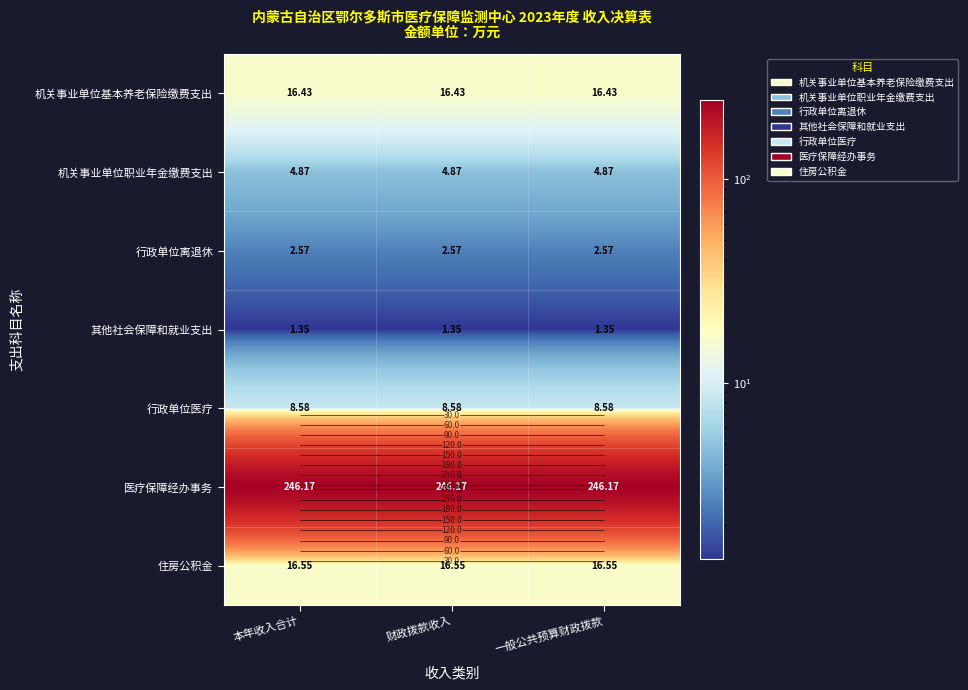

True or false: 其他社会保障和就业支出 has a value of 1.9 at 一般公共预算财政拨款.

False